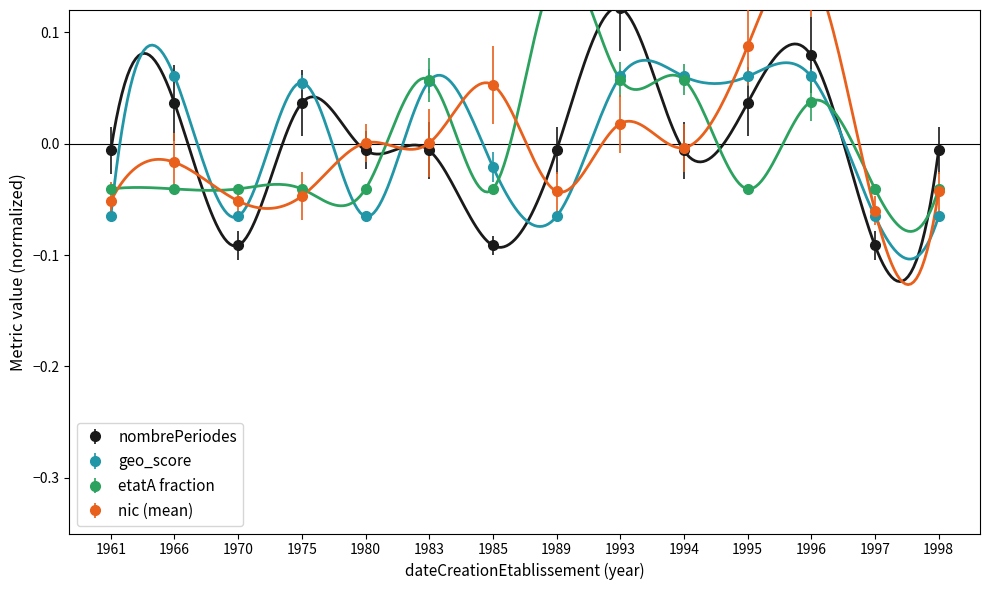

Reading left to right, transcribe all the data shown in this chart.

geo_score: 1961=-0.1	1966=0.1	1970=-0.1	1975=0.1	1980=-0.1	1983=0.1	1985=-0.0	1989=-0.1	1993=0.1	1994=0.1	1995=0.1	1996=0.1	1997=-0.1	1998=-0.1
nombrePeriodesEtablissement: 1961=-0.0	1966=0.0	1970=-0.1	1975=0.0	1980=-0.0	1983=-0.0	1985=-0.1	1989=-0.0	1993=0.1	1994=-0.0	1995=0.0	1996=0.1	1997=-0.1	1998=-0.0
nic_mean: 1961=-0.1	1966=-0.0	1970=-0.1	1975=-0.0	1980=0.0	1983=0.0	1985=0.1	1989=-0.0	1993=0.0	1994=-0.0	1995=0.1	1996=0.2	1997=-0.1	1998=-0.0
etatA_fraction: 1961=-0.0	1966=-0.0	1970=-0.0	1975=-0.0	1980=-0.0	1983=0.1	1985=-0.0	1989=0.2	1993=0.1	1994=0.1	1995=-0.0	1996=0.0	1997=-0.0	1998=-0.0